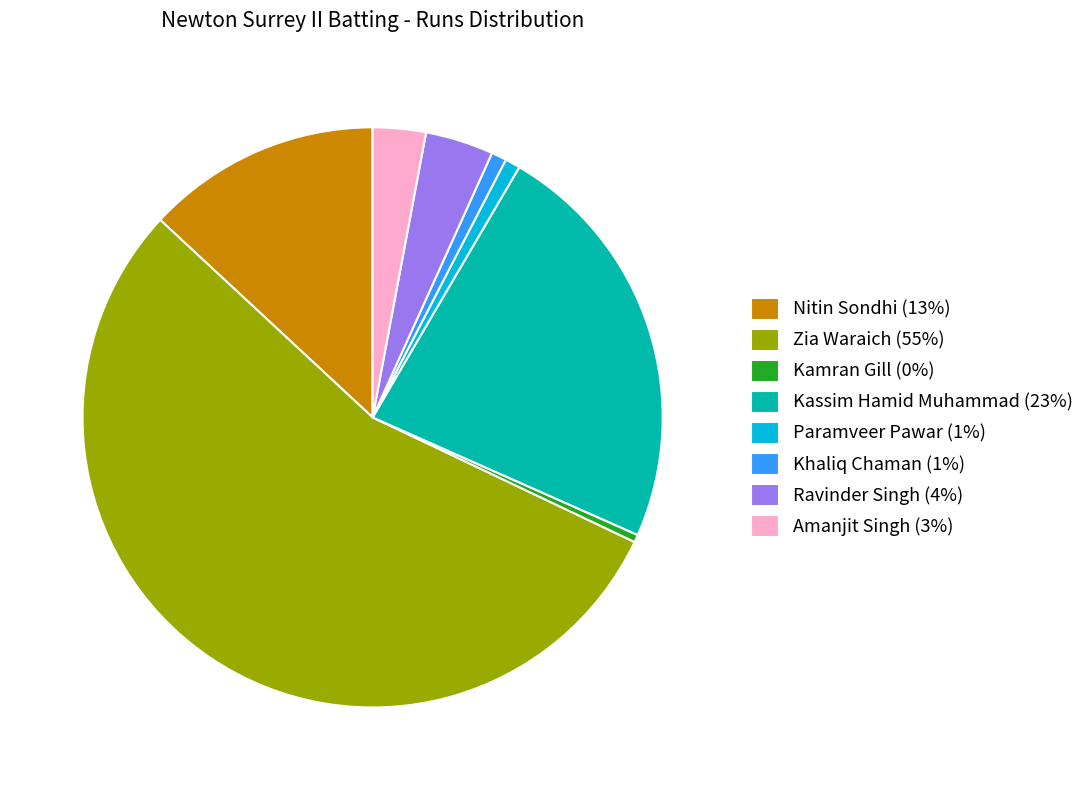

Which category has the biggest portion of the pie?

Zia Waraich (55%)